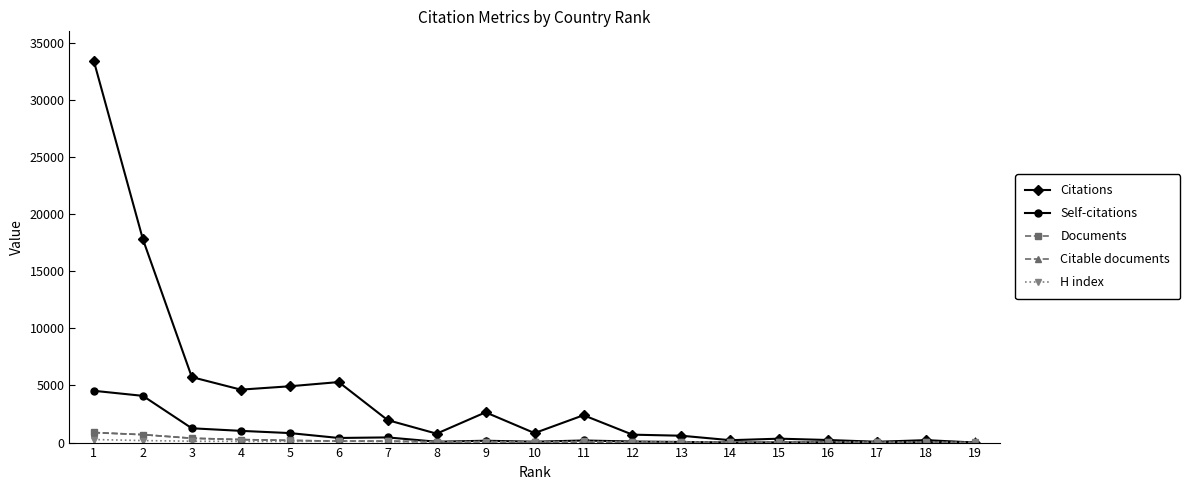

True or false: Citations has more than 2 points higher than both neighbors.

True